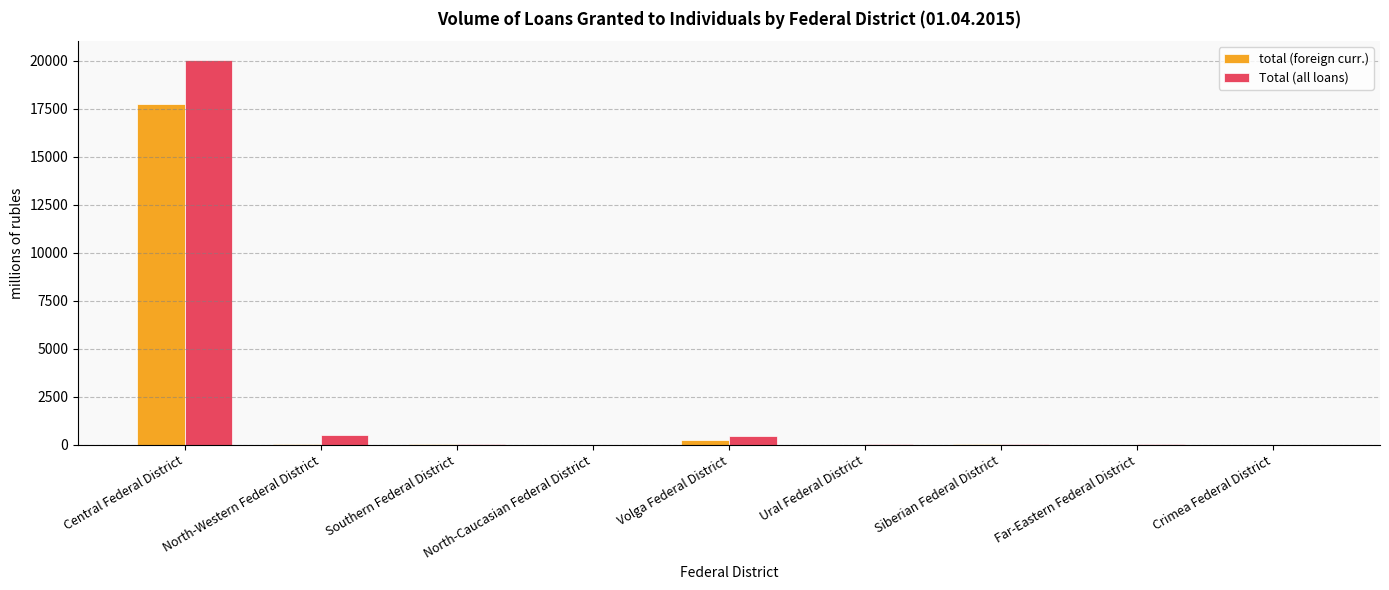

Where does the Total (all loans) series first go above 59?

Central Federal District